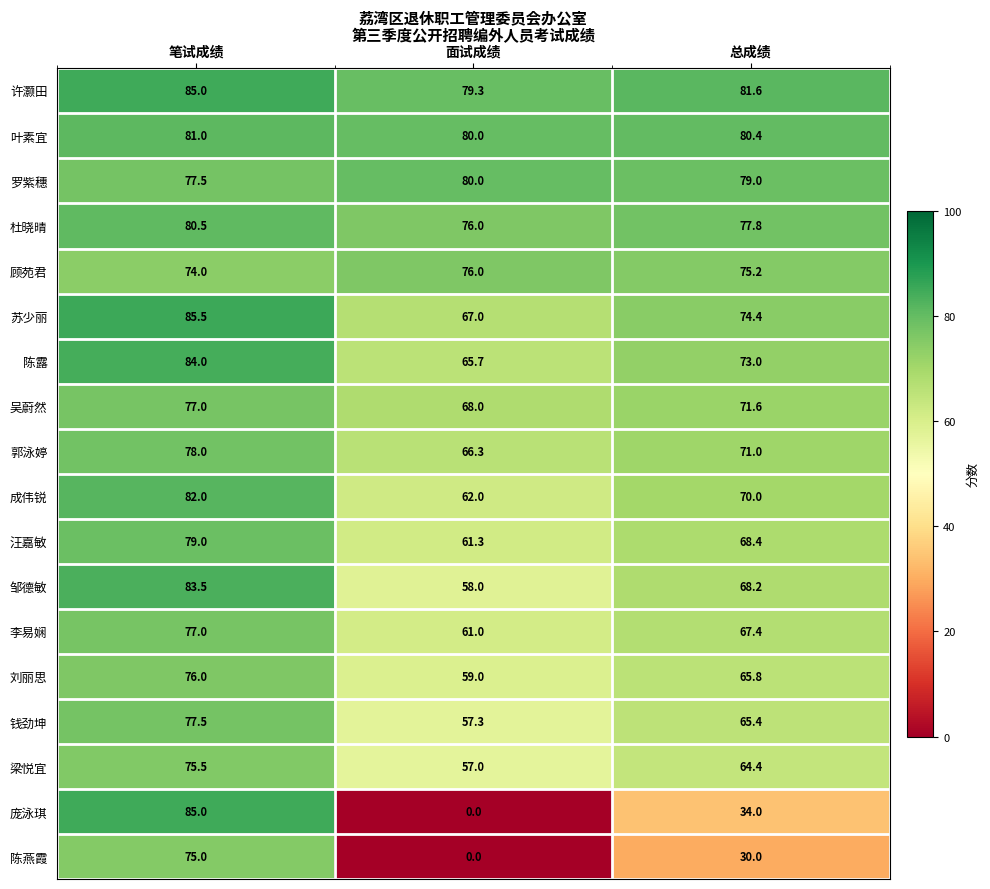

List the labels in order of 钱劲坤 value, smallest first.

面试成绩, 总成绩, 笔试成绩